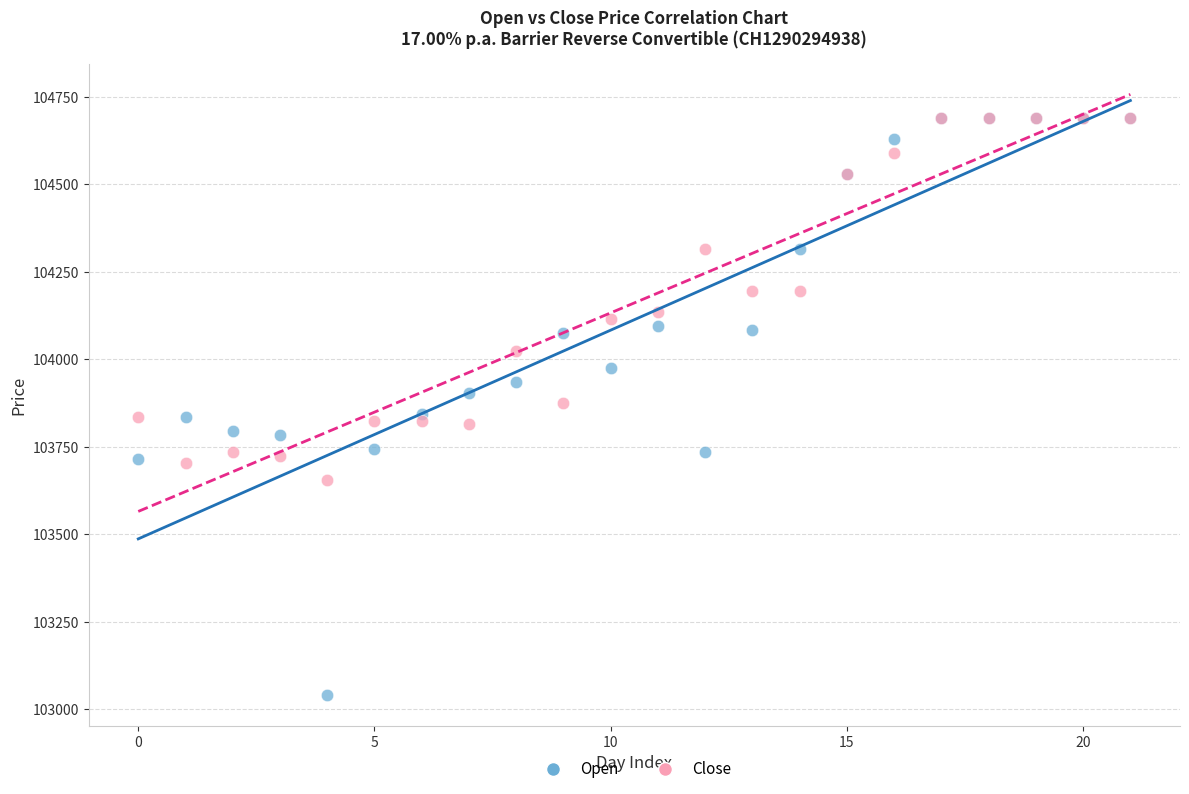

Which series reaches the minimum Y coordinate?

Open